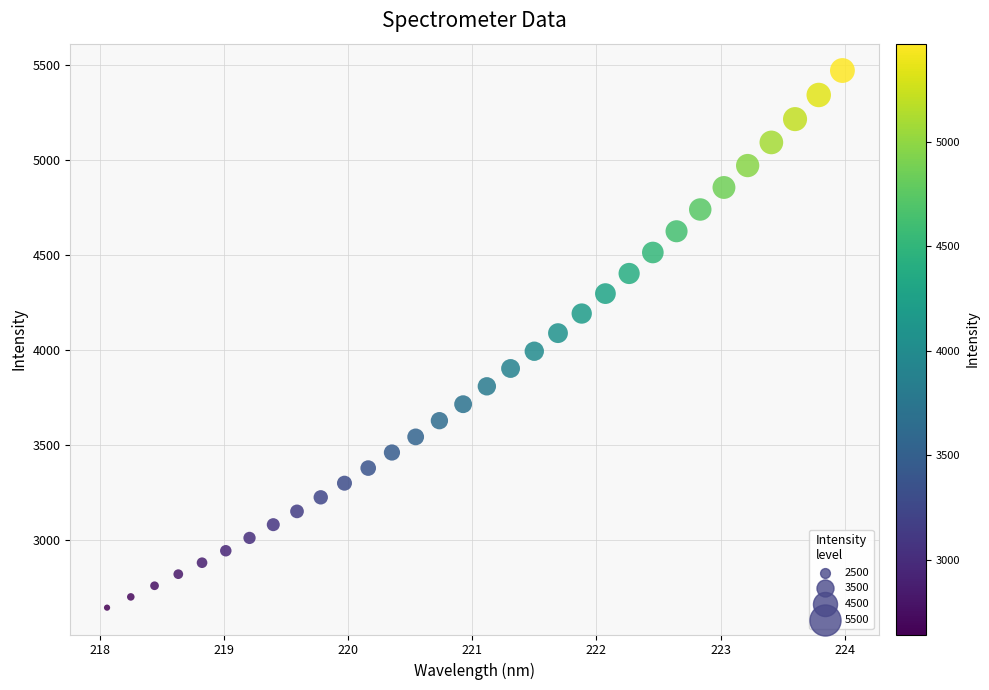

What Y value in the scatter plot is closest to 4056?

4088.0